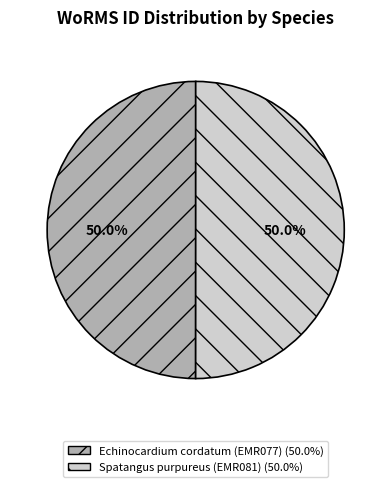

Is it true that Spatangus purpureus (EMR081) is 41% of the pie?

False